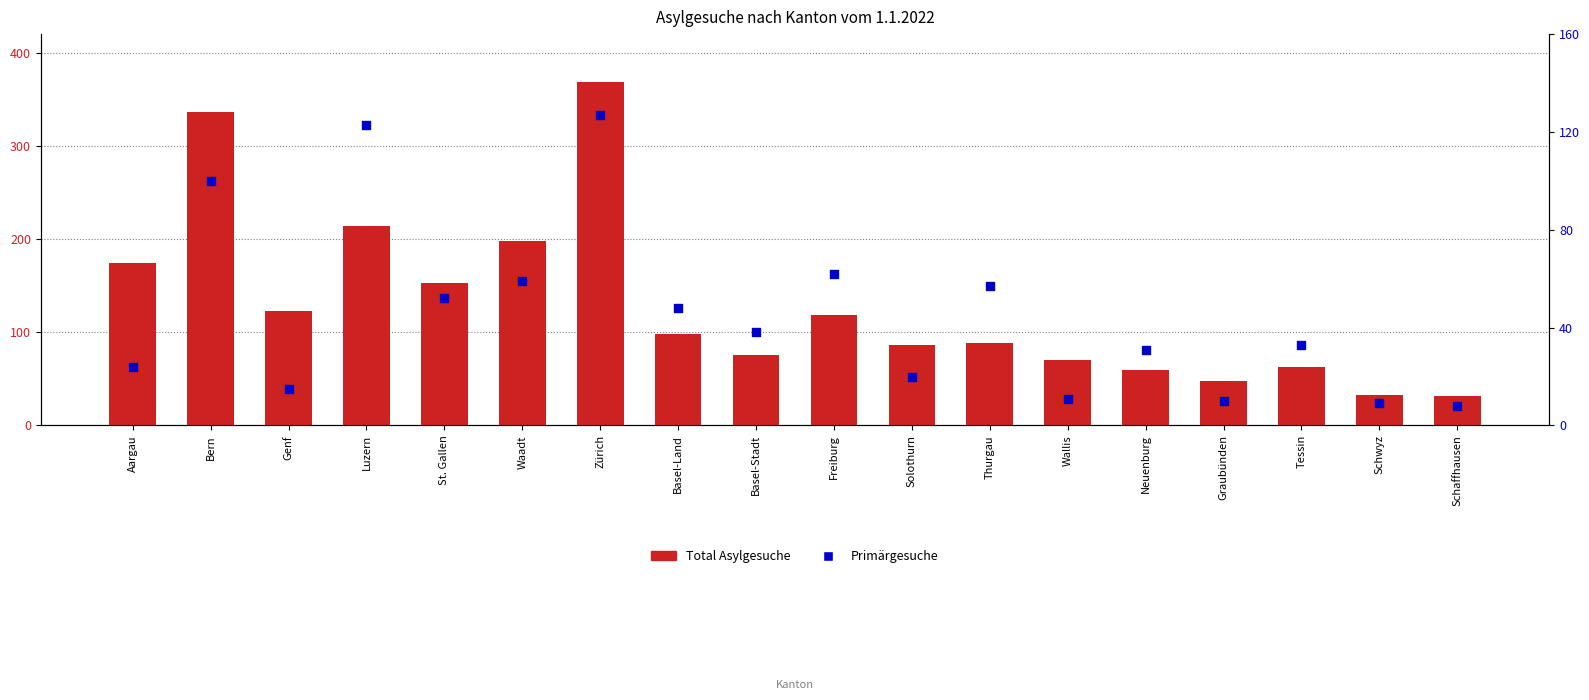

Is the value of Total Asylgesuche at Basel-Stadt greater than the value of Primärgesuche at Thurgau?

Yes